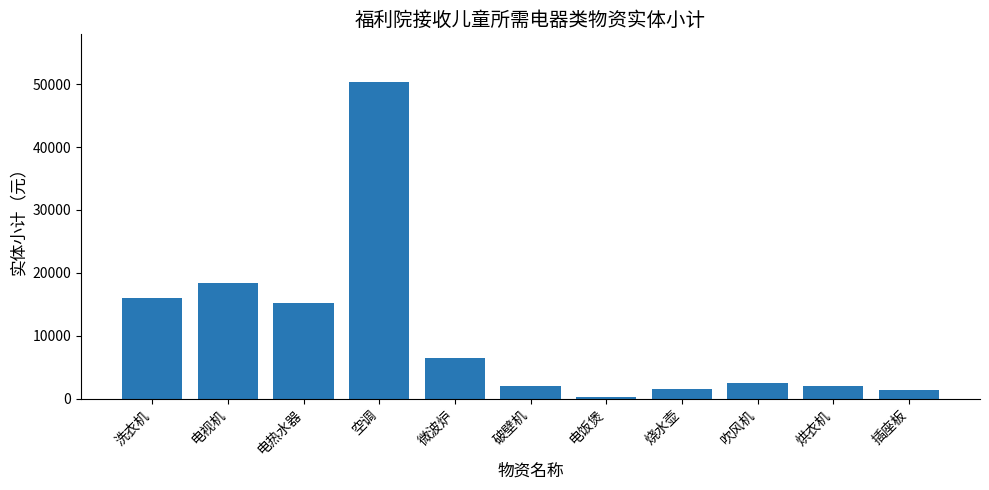

True or false: the data shows 50386 at 空调.

True